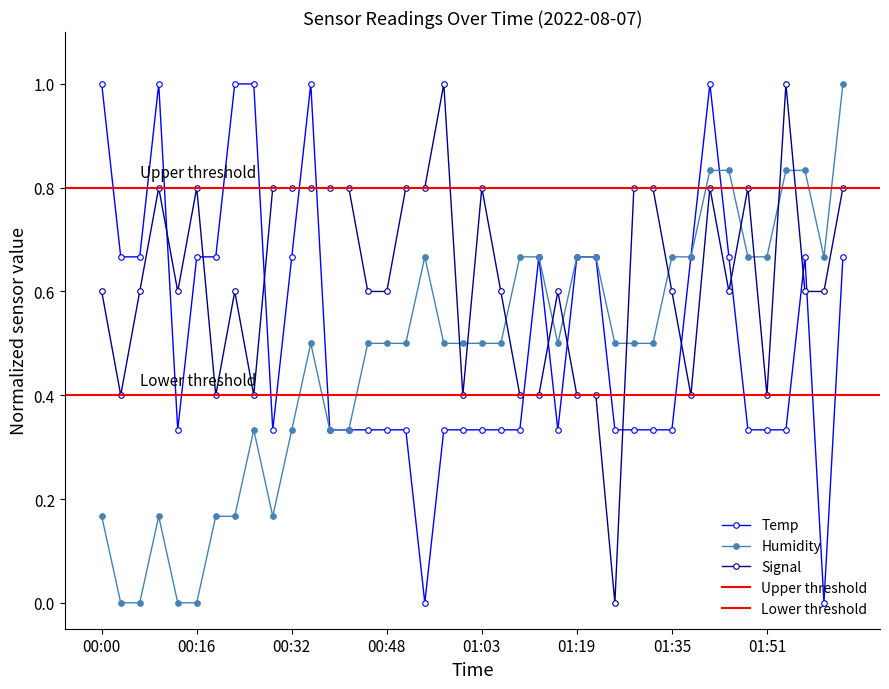

The value of Temp at 00:13 is 0.6. True or false?

False